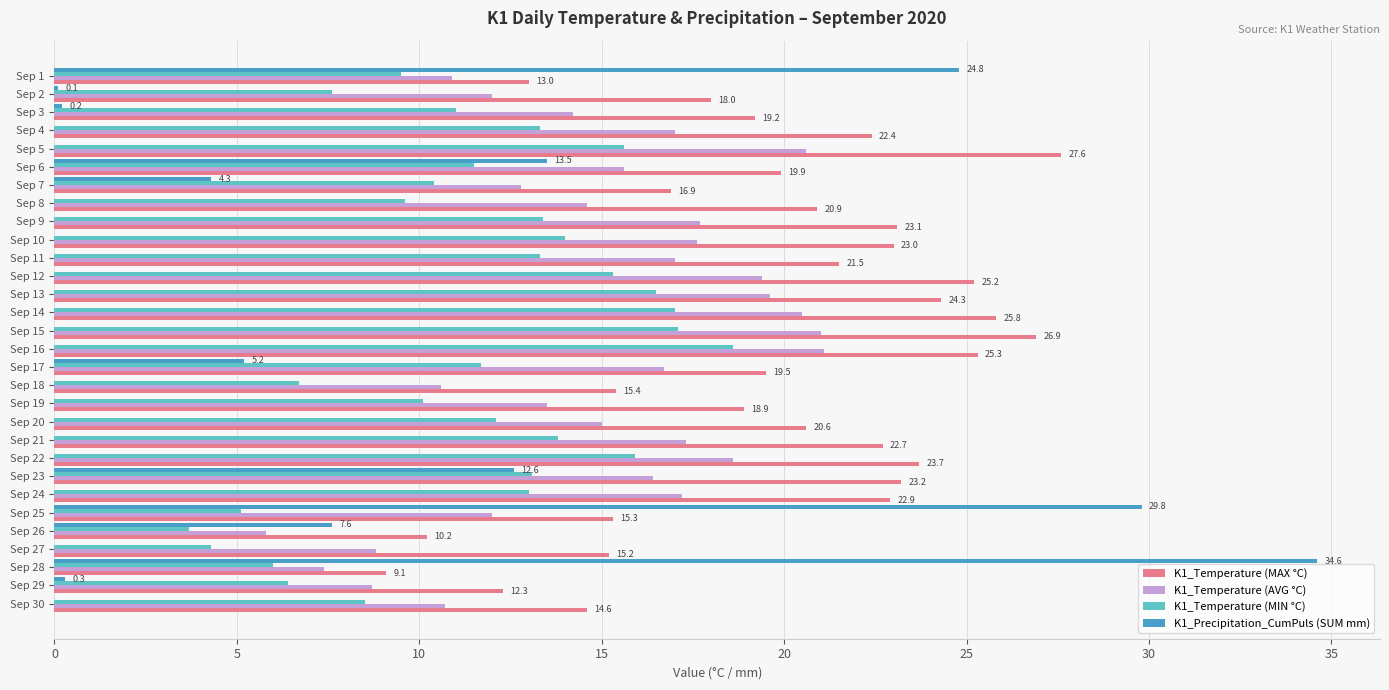

What is the maximum value for K1_Precipitation_CumPuls (SUM mm)?

34.6